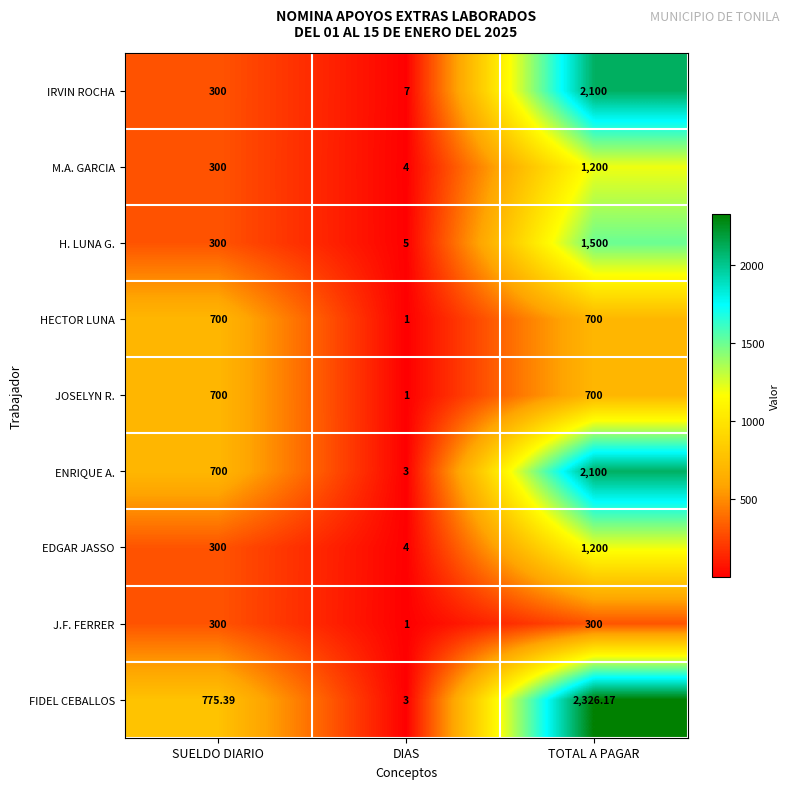

Rank the categories by FIDEL CEBALLOS value from highest to lowest.

TOTAL A PAGAR, SUELDO DIARIO, DIAS